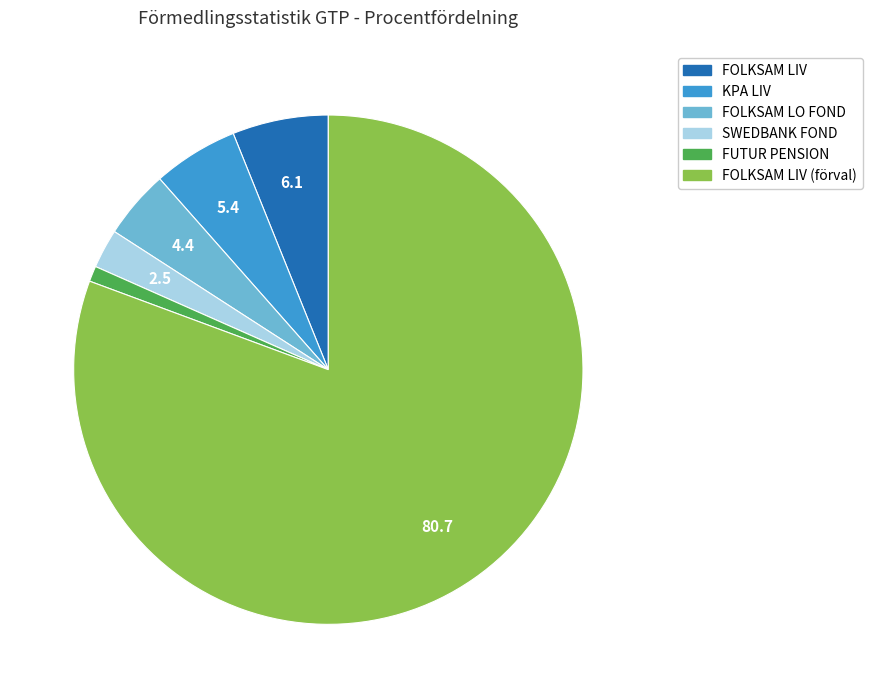

Is there a majority slice in this chart?

Yes